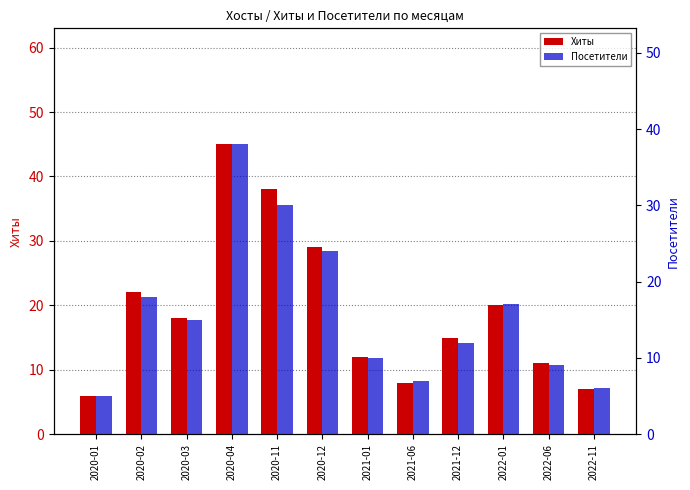

Is it true that Хиты equals 3 at 2020-01?

False